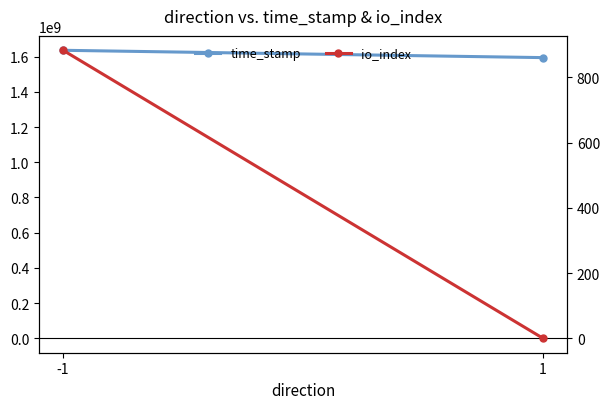

Which category has the highest value in the io_index series?

-1